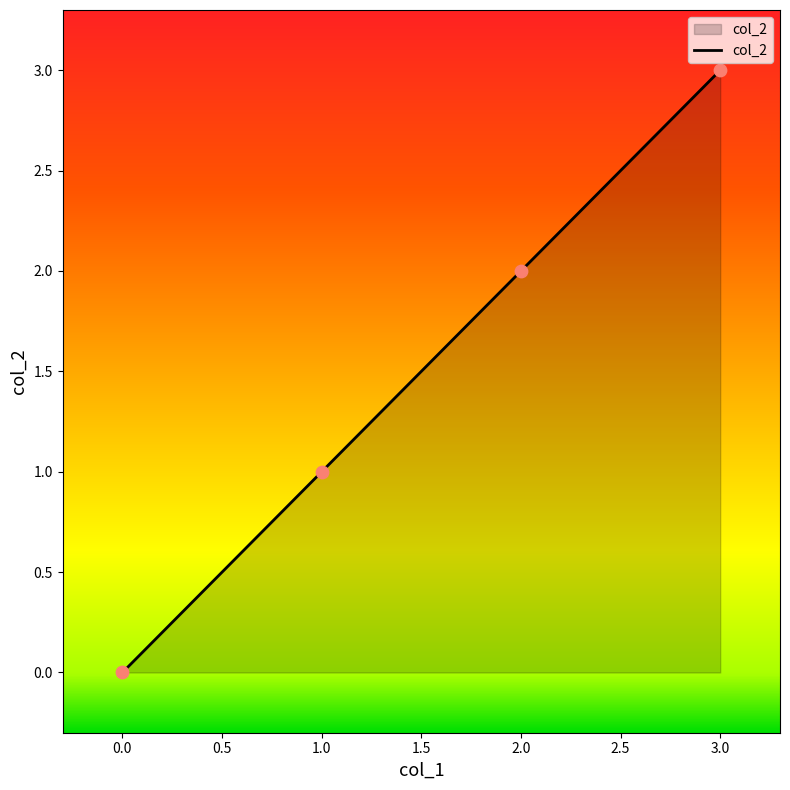

Between 2 and 3, which is larger?

3